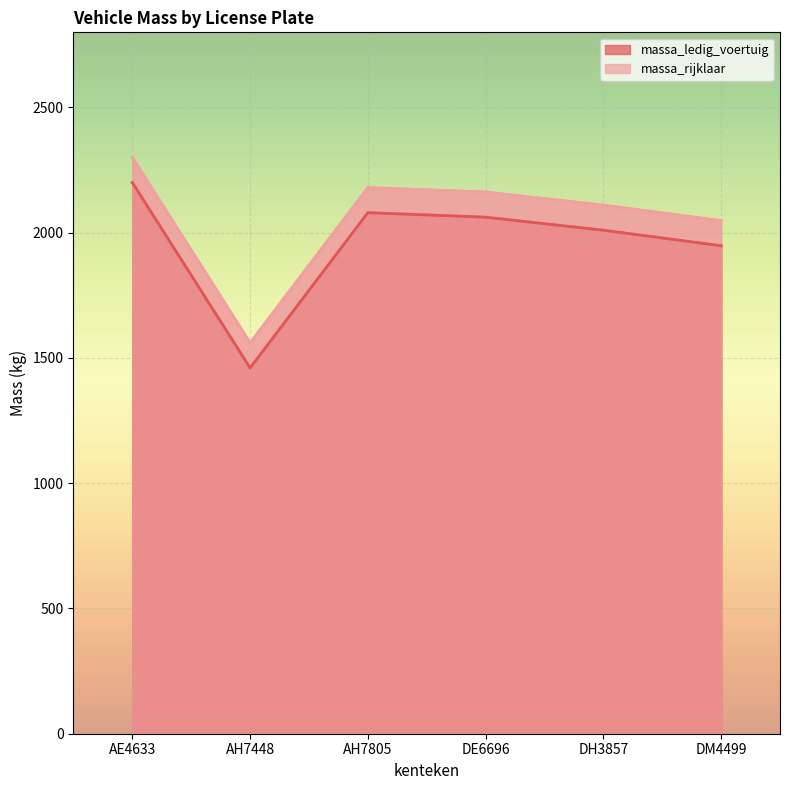

What is the spread (max minus min) of values at AH7805?

100